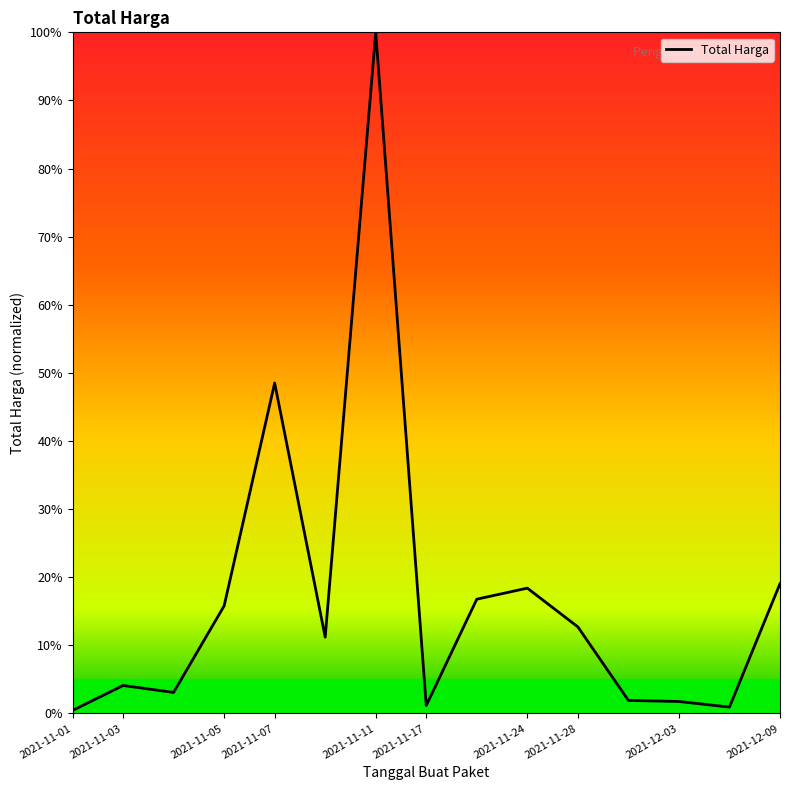

What is the minimum value shown in the chart?

0.4